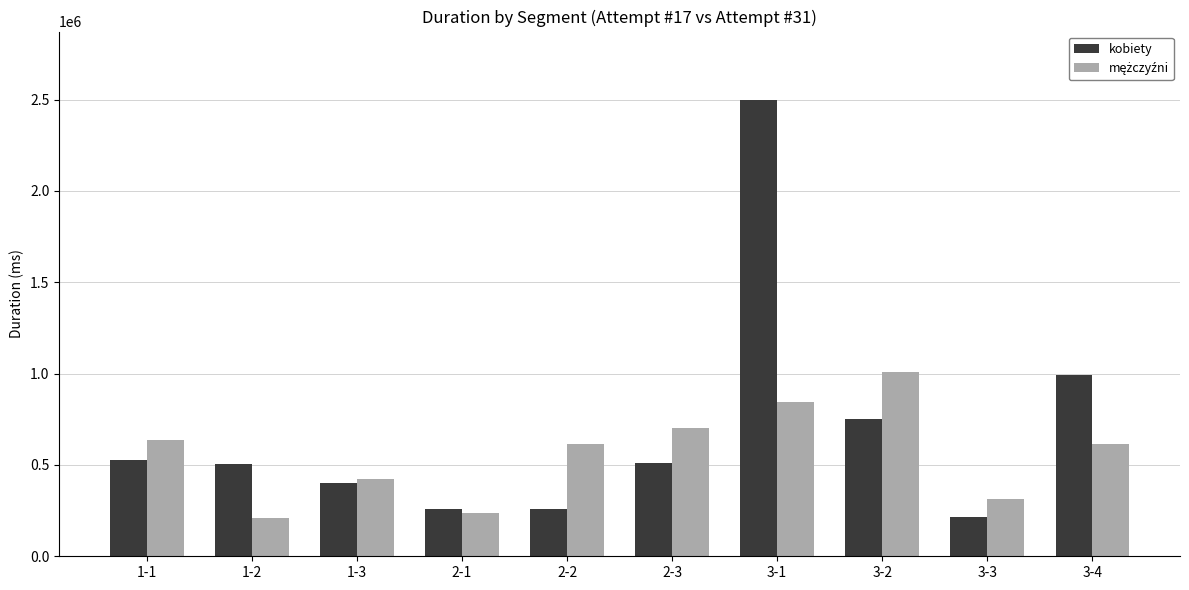

At which category is the sum across all series the highest?

3-1